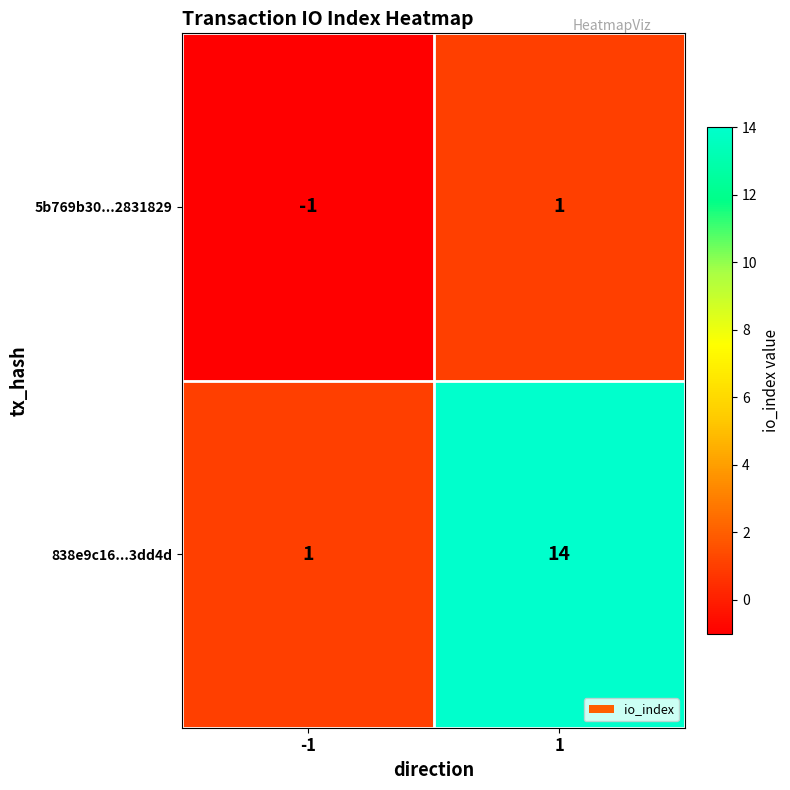

Rank the series by their average value, from lowest to highest.

5b769b30...2831829, 838e9c16...3dd4d